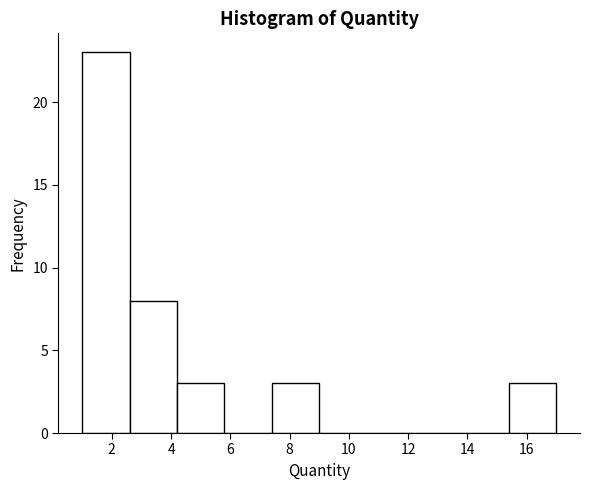

What is the height of the bar covering 15.4 to 17.0 on the x-axis? The values are not printed on the chart, so give them approximately, as read against the axis.

3